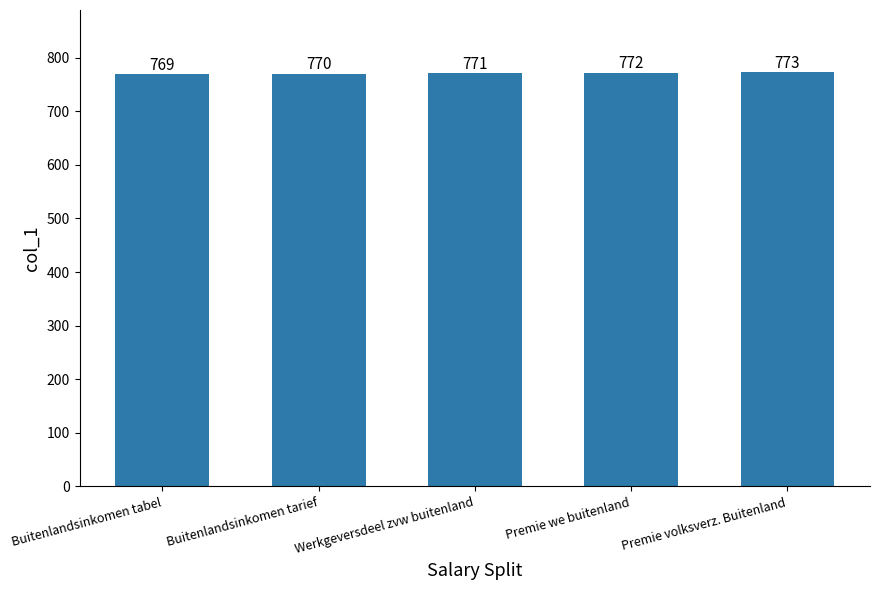

How many bars are there in total?

5